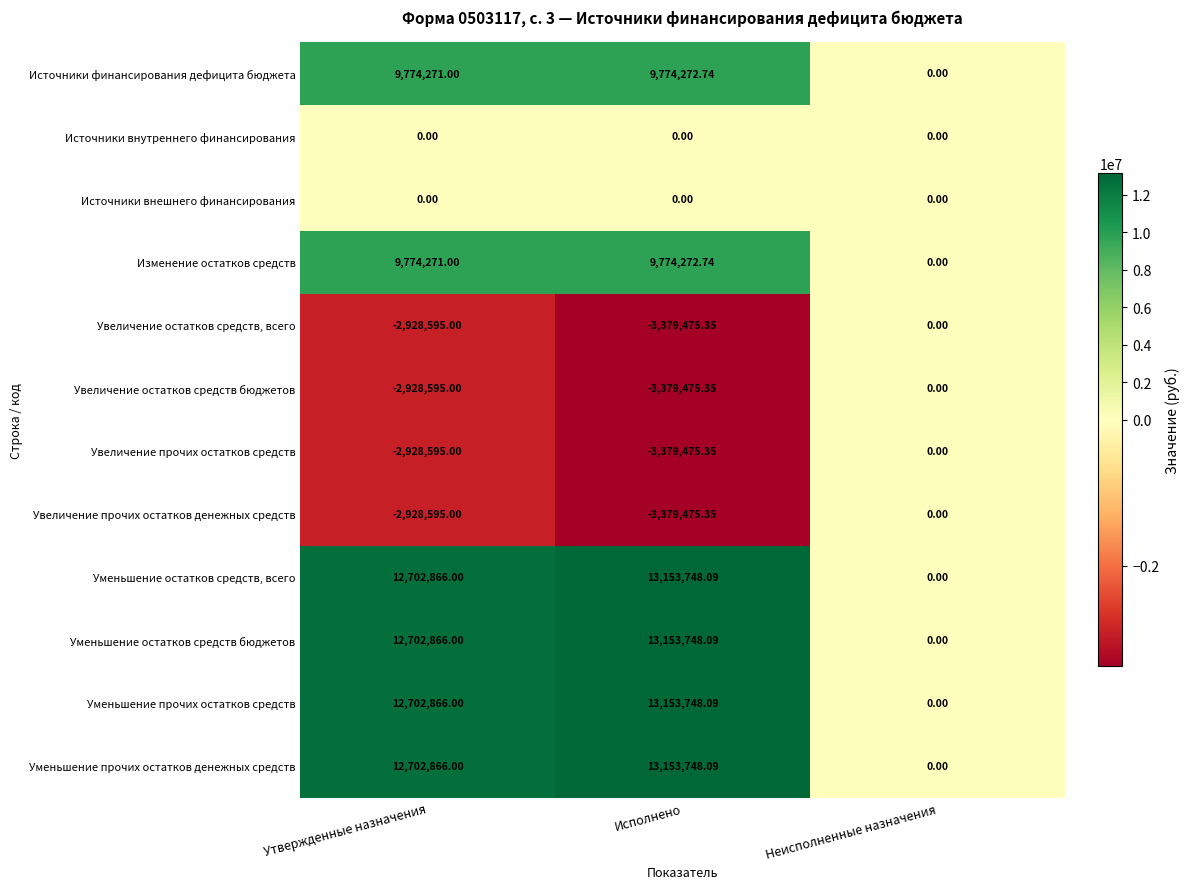

Is the value of Увеличение остатков средств, всего at Утвержденные назначения greater than the value of Уменьшение прочих остатков средств at Неисполненные назначения?

No